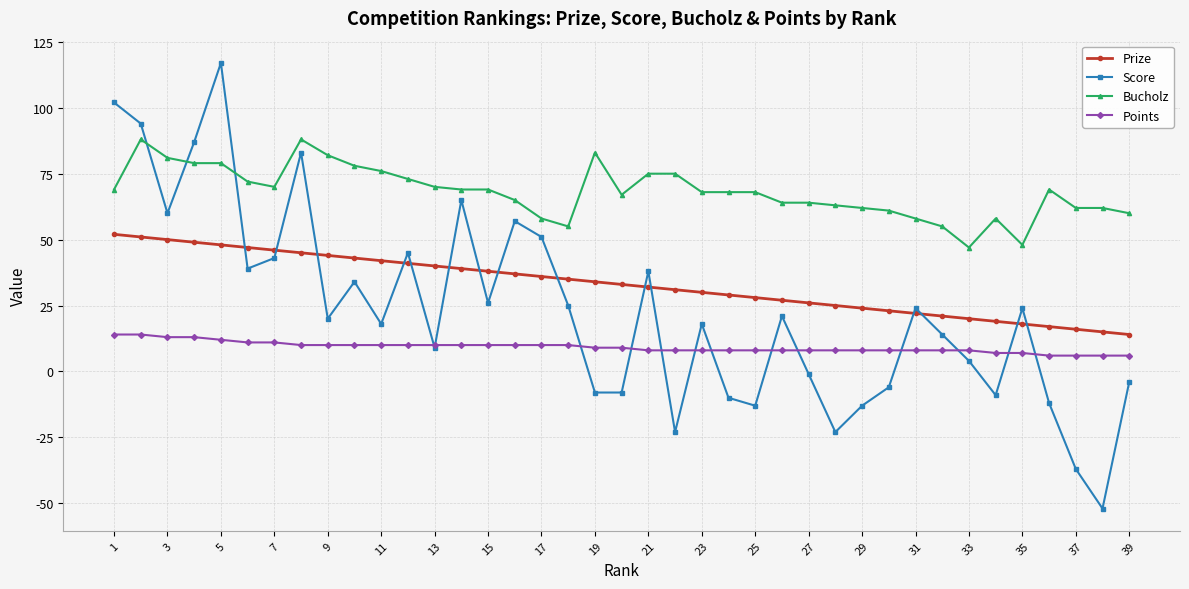

At how many categories does at least one series exceed 56?

35